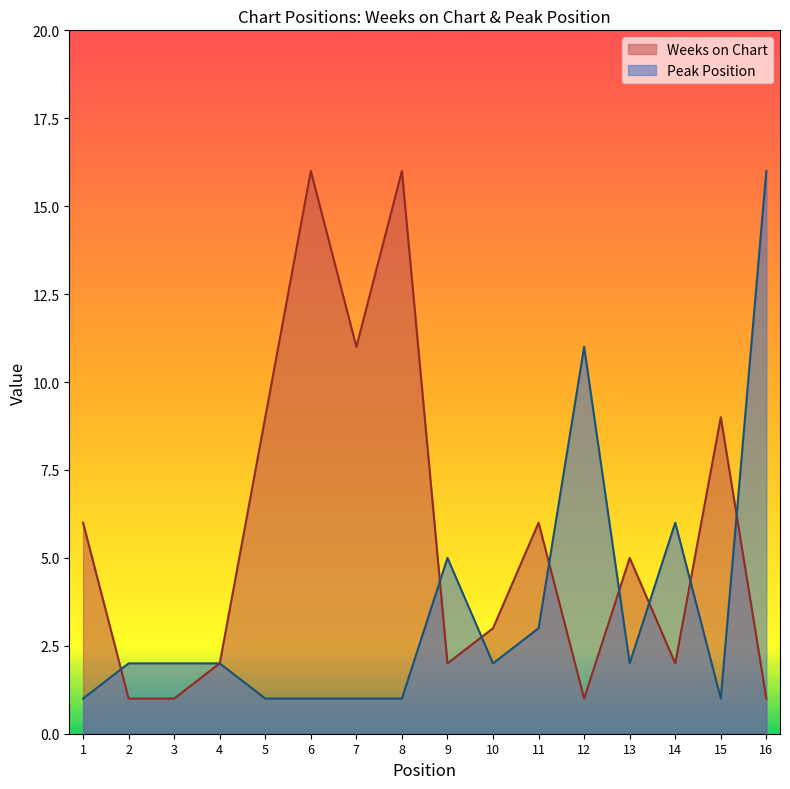

Reading left to right, extract all data points from this chart.

Weeks on Chart: 6	1	1	2	9	16	11	16	2	3	6	1	5	2	9	1
Peak Position: 1	2	2	2	1	1	1	1	5	2	3	11	2	6	1	16